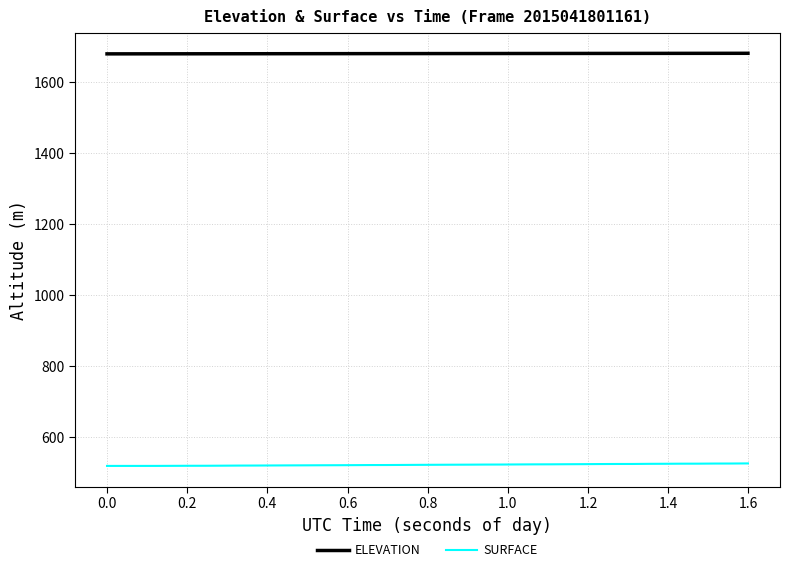

What are all the series names shown in the legend?

ELEVATION, SURFACE